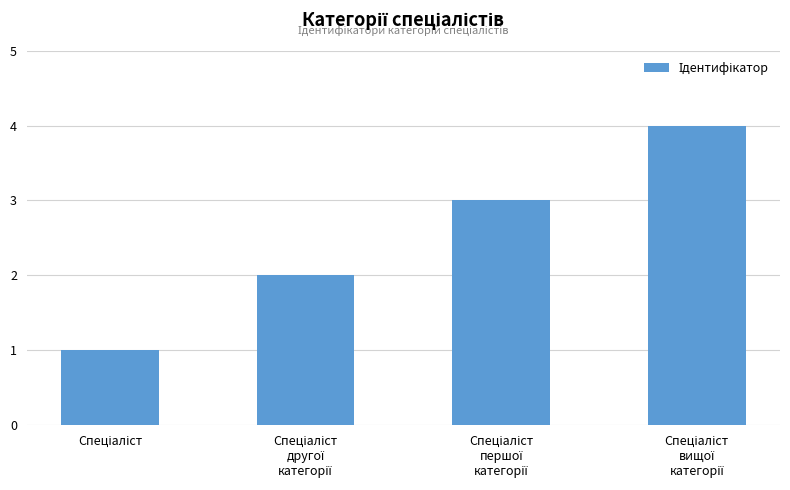

What is the minimum value shown in the chart?

1